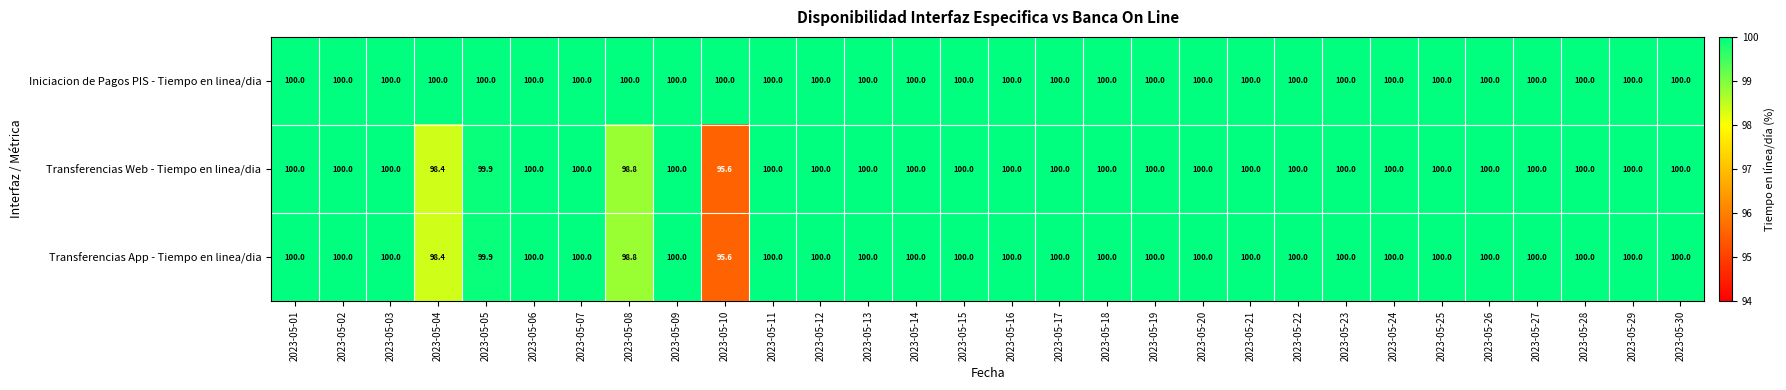

What is the difference between the second highest and minimum values in the Transferencias Web - Tiempo en linea/dia series?

4.4